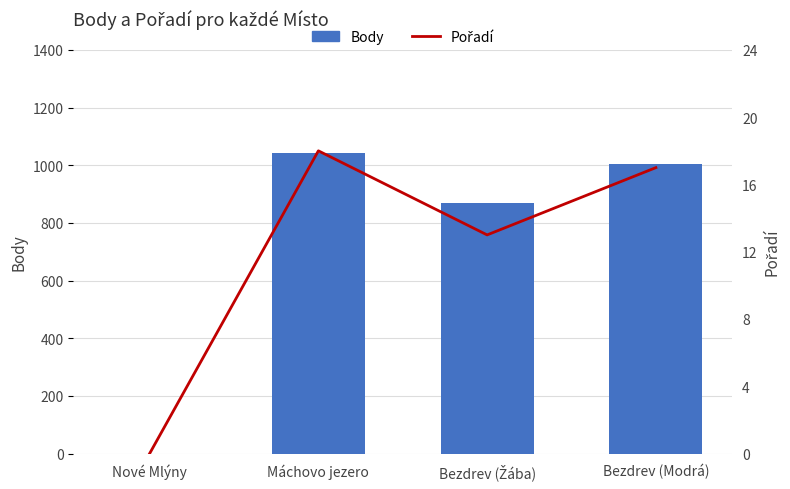

Which series has the largest total across all categories?

Body